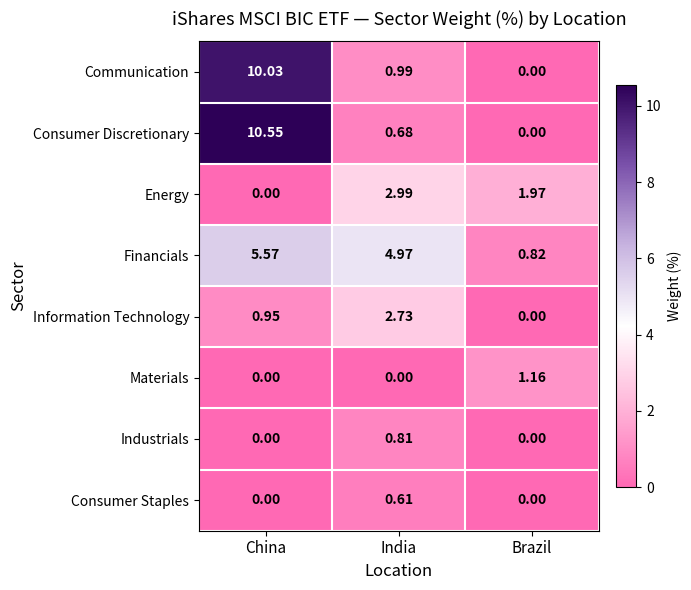

At which label is Energy closest to 1?

Brazil